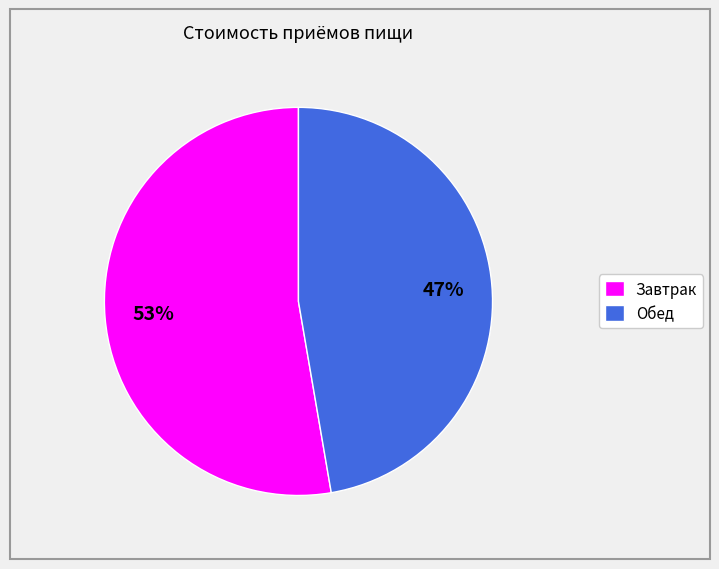

To the nearest percent, what is the combined percentage of Обед and Завтрак?

100%